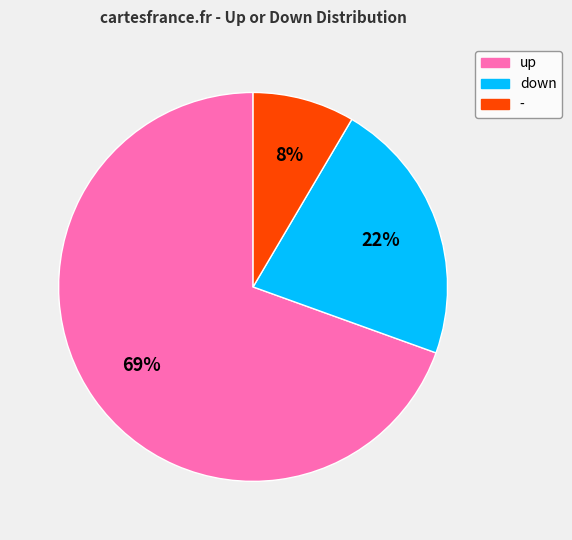

How many slices are in this pie chart?

3